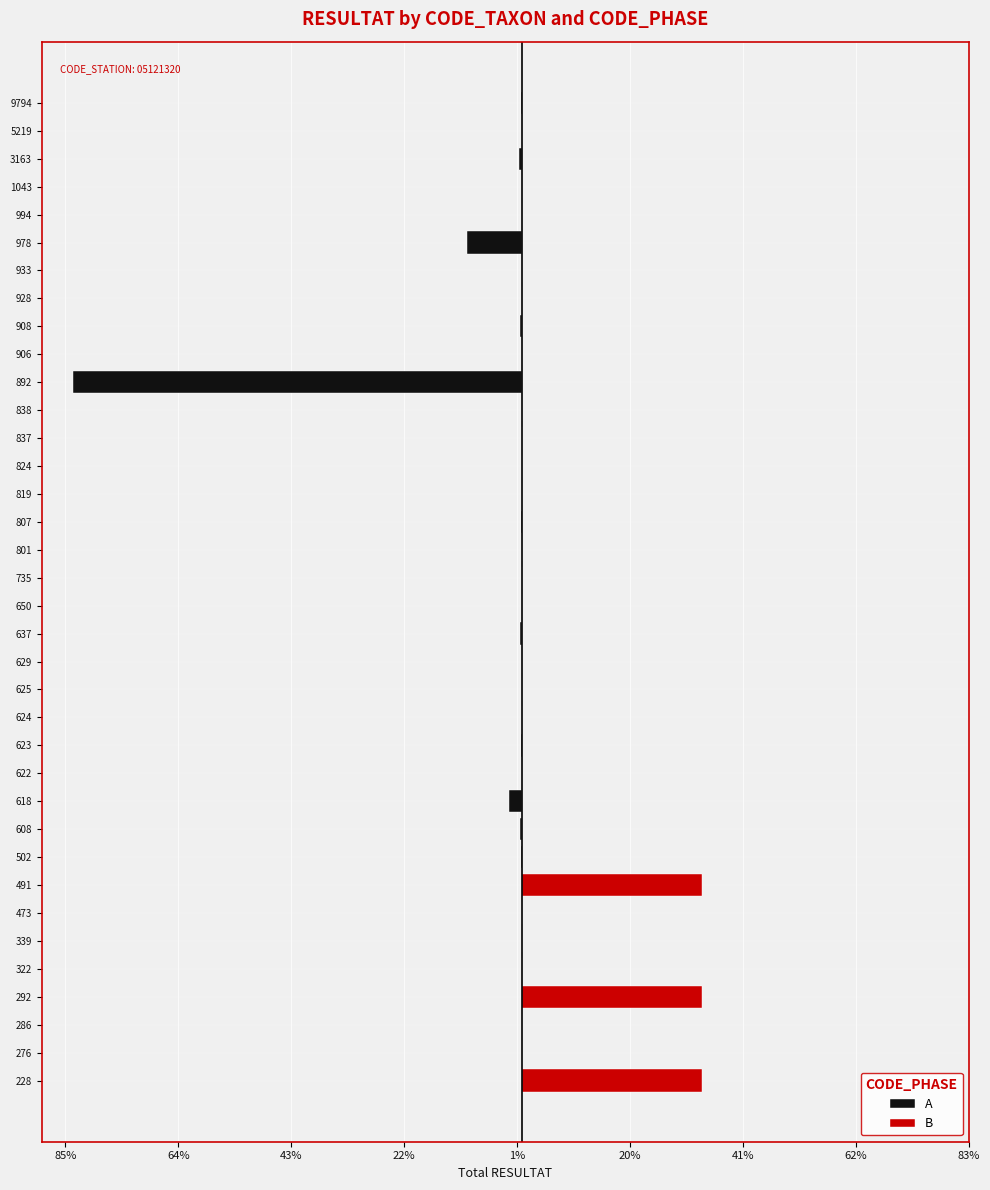

Reading right to left, list all the values displayed in this chart.

A: -0.3	0.0	-0.7	0.0	0.0	-10.4	-0.1	-0.0	-0.4	-0.1	-83.5	0.0	0.0	0.0	0.0	-0.3	0.0	-0.0	0.0	-0.4	0.0	-0.1	0.0	-0.2	-0.0	-2.5	-0.4	-0.3	0.0	-0.0	-0.1	-0.1	-0.0	-0.0	-0.0	0.0
B: 0.0	0.0	0.0	0.0	0.0	0.0	0.0	0.0	0.0	0.0	0.0	0.0	0.0	0.0	0.0	0.0	0.0	0.0	0.0	0.0	0.0	0.0	0.0	0.0	0.0	0.0	0.0	0.0	33.3	0.0	0.0	0.0	33.3	0.0	0.0	33.3